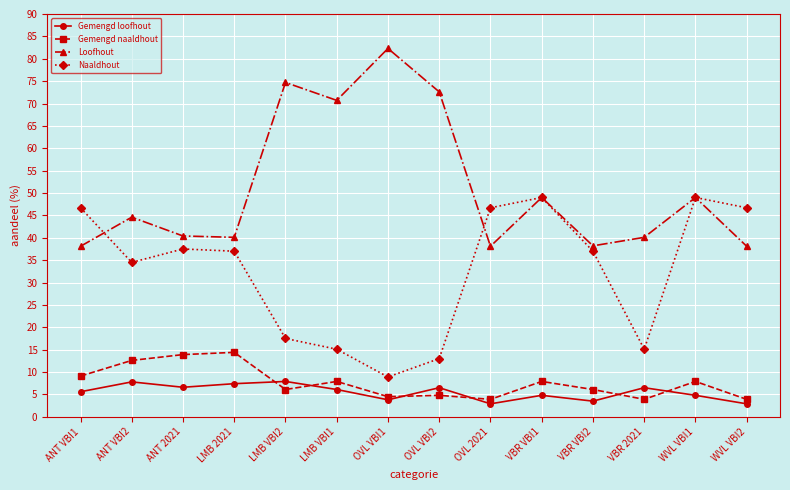

What is the greatest value displayed?

82.3